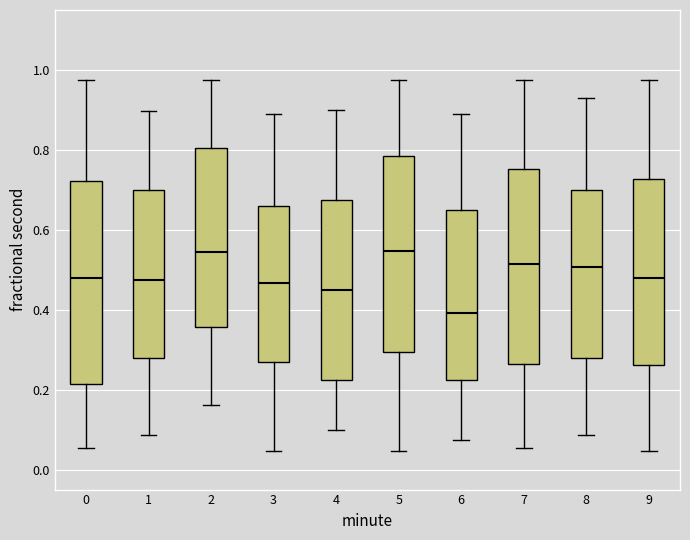

Reading left to right, read every box against the y-axis: the position of its median line, the range the box covers, and the ends of its whiskers. The values are not printed on the chart, so give them approximately, as read against the axis.

0: median 0.48, box 0.22 to 0.72, whiskers 0.06 to 0.98
1: median 0.48, box 0.28 to 0.70, whiskers 0.08 to 0.90
2: median 0.54, box 0.36 to 0.80, whiskers 0.16 to 0.98
3: median 0.46, box 0.26 to 0.66, whiskers 0.04 to 0.88
4: median 0.46, box 0.22 to 0.68, whiskers 0.10 to 0.90
5: median 0.54, box 0.30 to 0.78, whiskers 0.04 to 0.98
6: median 0.40, box 0.22 to 0.66, whiskers 0.08 to 0.88
7: median 0.52, box 0.26 to 0.76, whiskers 0.06 to 0.98
8: median 0.50, box 0.28 to 0.70, whiskers 0.08 to 0.92
9: median 0.48, box 0.26 to 0.72, whiskers 0.04 to 0.98